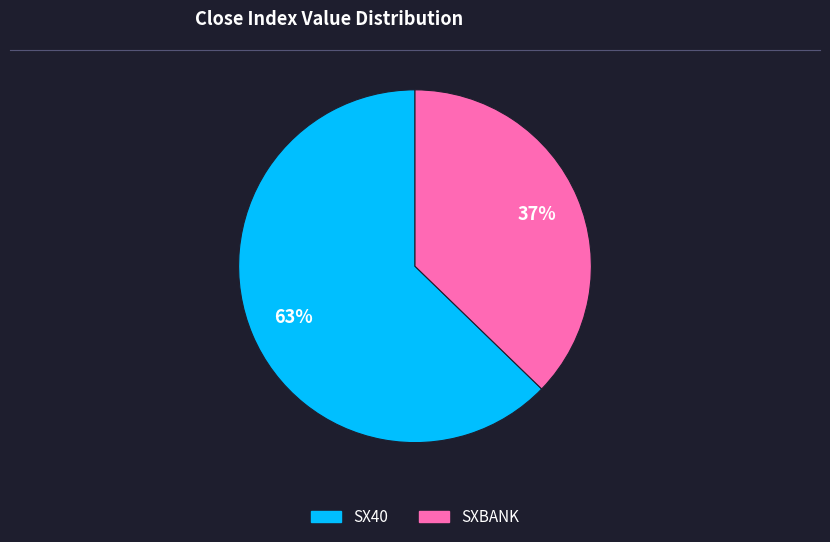

Count the number of slices in the pie.

2